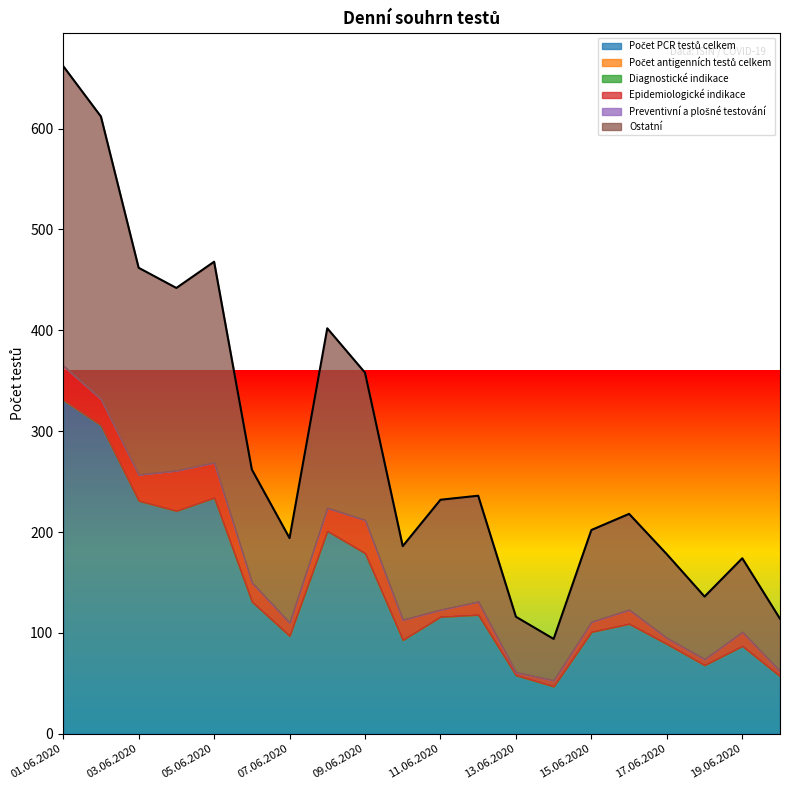

Reading left to right, list all the values displayed in this chart.

Počet PCR testů celkem: 01.06.2020=331	02.06.2020=306	03.06.2020=231	04.06.2020=221	05.06.2020=234	06.06.2020=131	07.06.2020=97	08.06.2020=201	09.06.2020=179	10.06.2020=93	11.06.2020=116	12.06.2020=118	13.06.2020=58	14.06.2020=47	15.06.2020=101	16.06.2020=109	17.06.2020=89	18.06.2020=68	19.06.2020=87	20.06.2020=57
Počet antigenních testů celkem: 01.06.2020=0	02.06.2020=0	03.06.2020=0	04.06.2020=0	05.06.2020=0	06.06.2020=0	07.06.2020=0	08.06.2020=0	09.06.2020=0	10.06.2020=0	11.06.2020=0	12.06.2020=0	13.06.2020=0	14.06.2020=0	15.06.2020=0	16.06.2020=0	17.06.2020=0	18.06.2020=0	19.06.2020=0	20.06.2020=0
Diagnostické indikace: 01.06.2020=0	02.06.2020=0	03.06.2020=0	04.06.2020=0	05.06.2020=0	06.06.2020=0	07.06.2020=0	08.06.2020=0	09.06.2020=0	10.06.2020=0	11.06.2020=0	12.06.2020=0	13.06.2020=0	14.06.2020=0	15.06.2020=0	16.06.2020=0	17.06.2020=0	18.06.2020=0	19.06.2020=0	20.06.2020=0
Epidemiologické indikace: 01.06.2020=34	02.06.2020=26	03.06.2020=26	04.06.2020=40	05.06.2020=35	06.06.2020=19	07.06.2020=13	08.06.2020=23	09.06.2020=33	10.06.2020=20	11.06.2020=7	12.06.2020=13	13.06.2020=3	14.06.2020=6	15.06.2020=10	16.06.2020=14	17.06.2020=6	18.06.2020=6	19.06.2020=14	20.06.2020=5
Preventivní a plošné testování: 01.06.2020=0	02.06.2020=0	03.06.2020=0	04.06.2020=0	05.06.2020=0	06.06.2020=0	07.06.2020=0	08.06.2020=0	09.06.2020=0	10.06.2020=0	11.06.2020=0	12.06.2020=0	13.06.2020=0	14.06.2020=0	15.06.2020=0	16.06.2020=0	17.06.2020=0	18.06.2020=0	19.06.2020=0	20.06.2020=0
Ostatní: 01.06.2020=297	02.06.2020=280	03.06.2020=205	04.06.2020=181	05.06.2020=199	06.06.2020=112	07.06.2020=84	08.06.2020=178	09.06.2020=146	10.06.2020=73	11.06.2020=109	12.06.2020=105	13.06.2020=55	14.06.2020=41	15.06.2020=91	16.06.2020=95	17.06.2020=83	18.06.2020=62	19.06.2020=73	20.06.2020=52